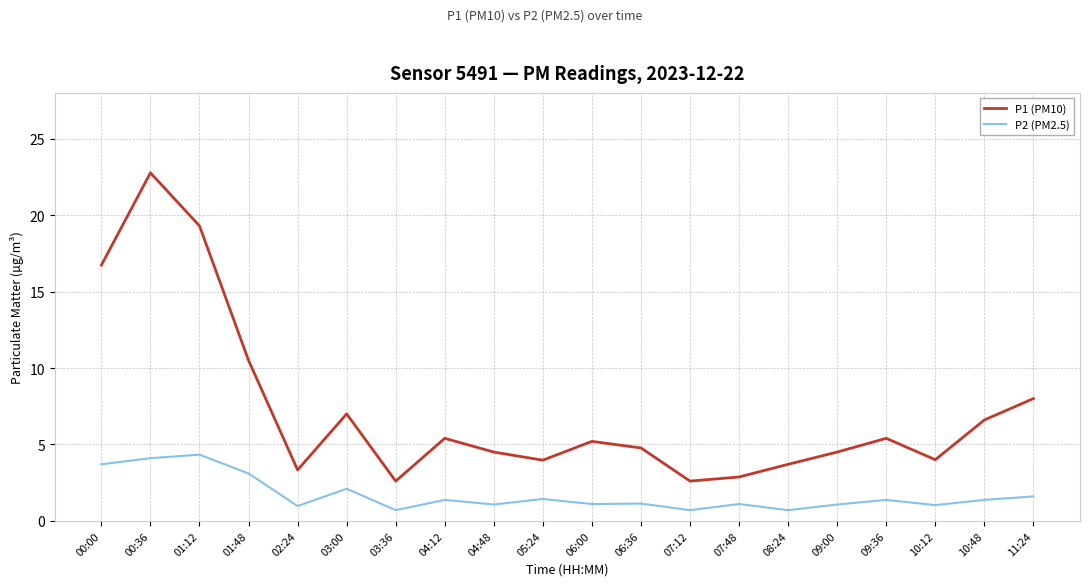

Which series has the largest range (max minus min)?

P1 (PM10)